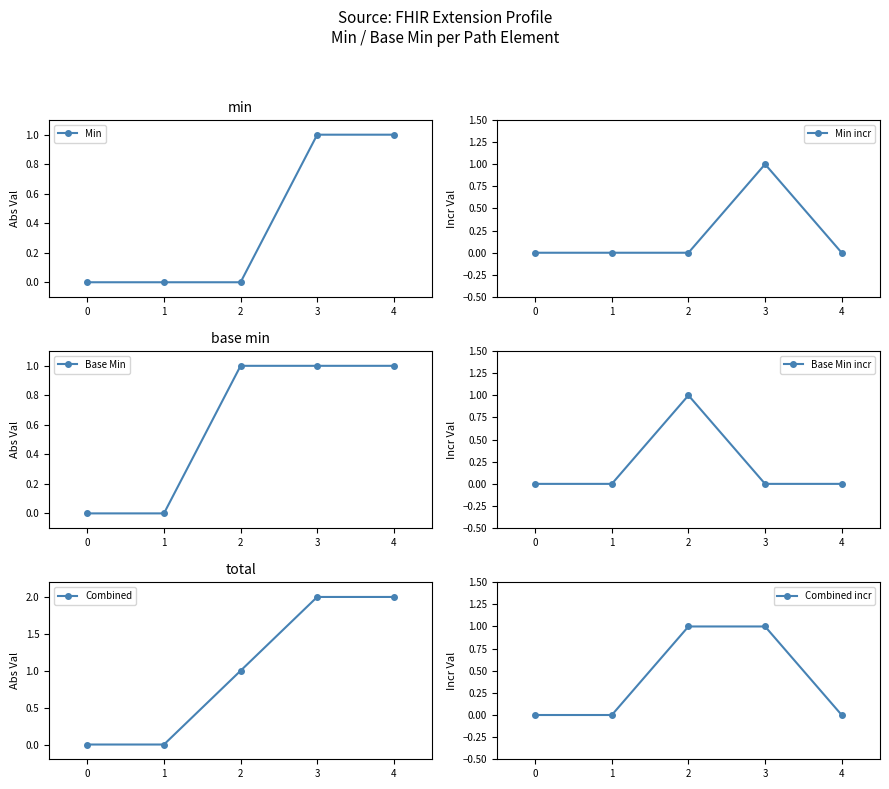

Reading left to right, list all the values displayed in this chart.

Min: 0	0	0	1	1
Min incr: 0	0	0	1	0
Base Min: 0	0	1	1	1
Base Min incr: 0	0	1	0	0
Combined: 0	0	1	2	2
Combined incr: 0	0	1	1	0